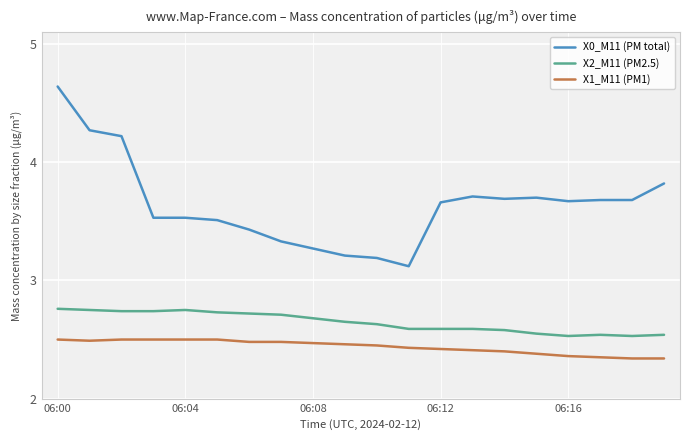

List the series in order of their overall mean, highest first.

X0_M11 (PM total), X2_M11 (PM2.5), X1_M11 (PM1)